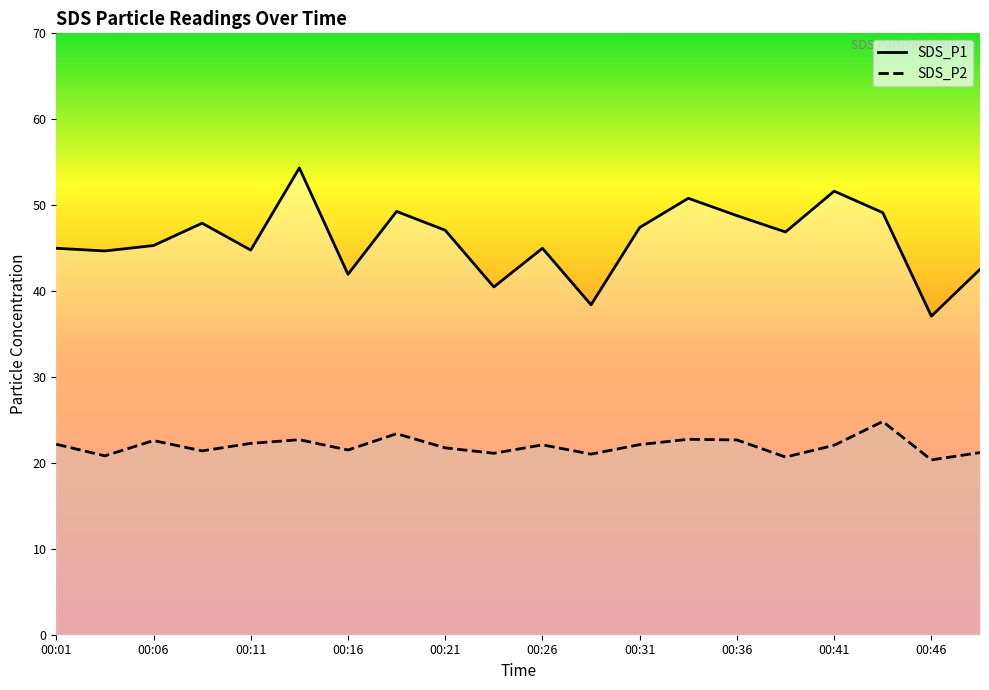

Which series changed the most between 00:16 and 00:29?

SDS_P1